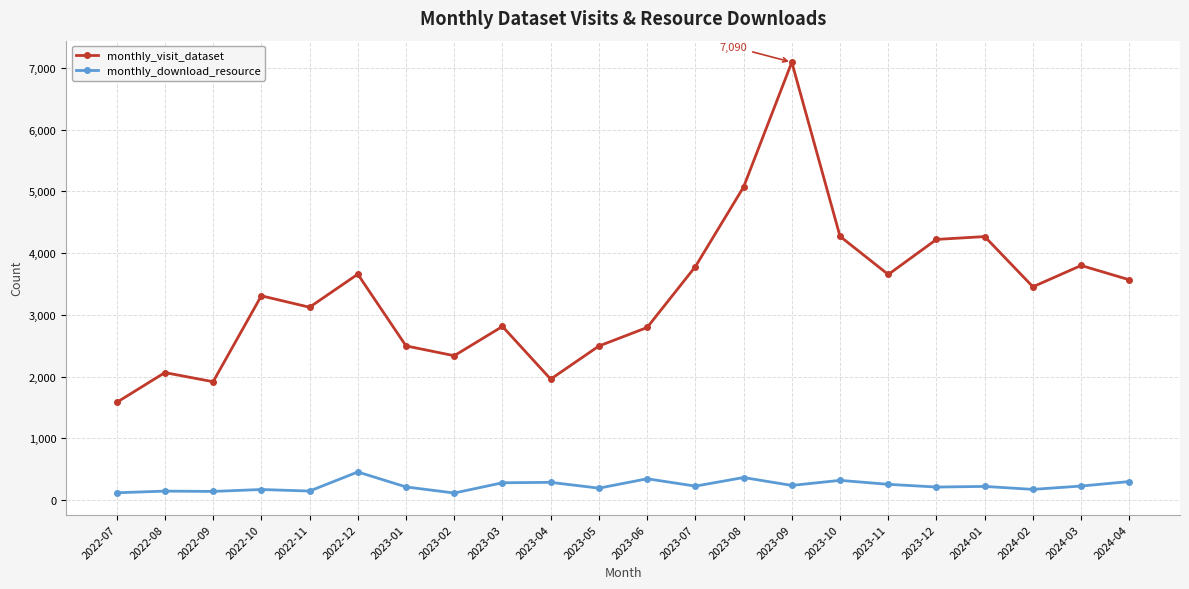

Does the chart display data point markers on the line(s)?

Yes